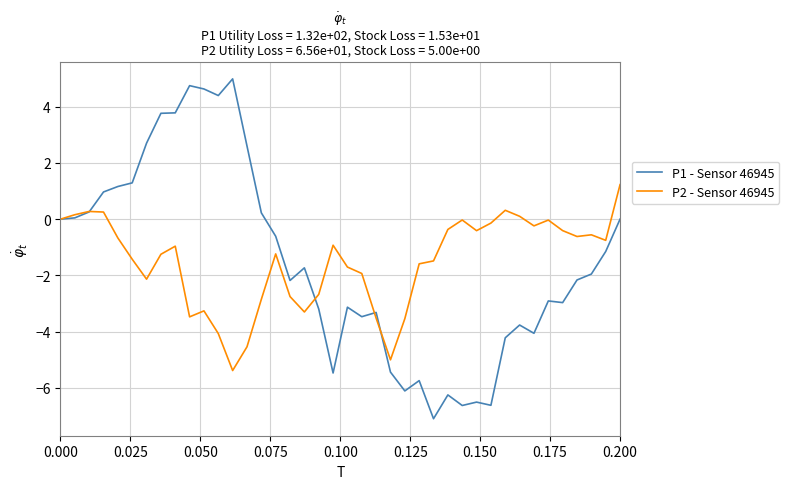

Which series has the largest range (max minus min)?

P1 - Sensor 46945